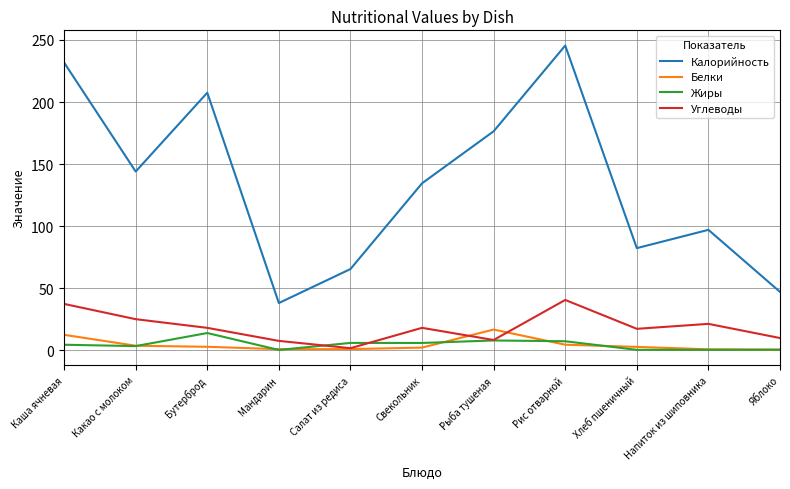

Where does the Калорийность series first go above 134?

Каша ячневая